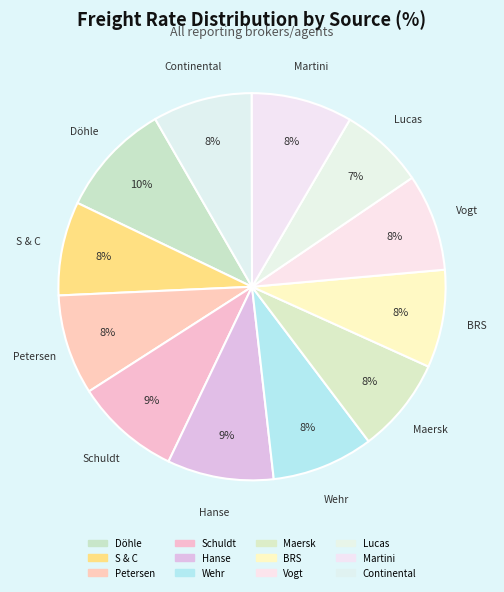

True or false: BRS accounts for 1% of the total.

False